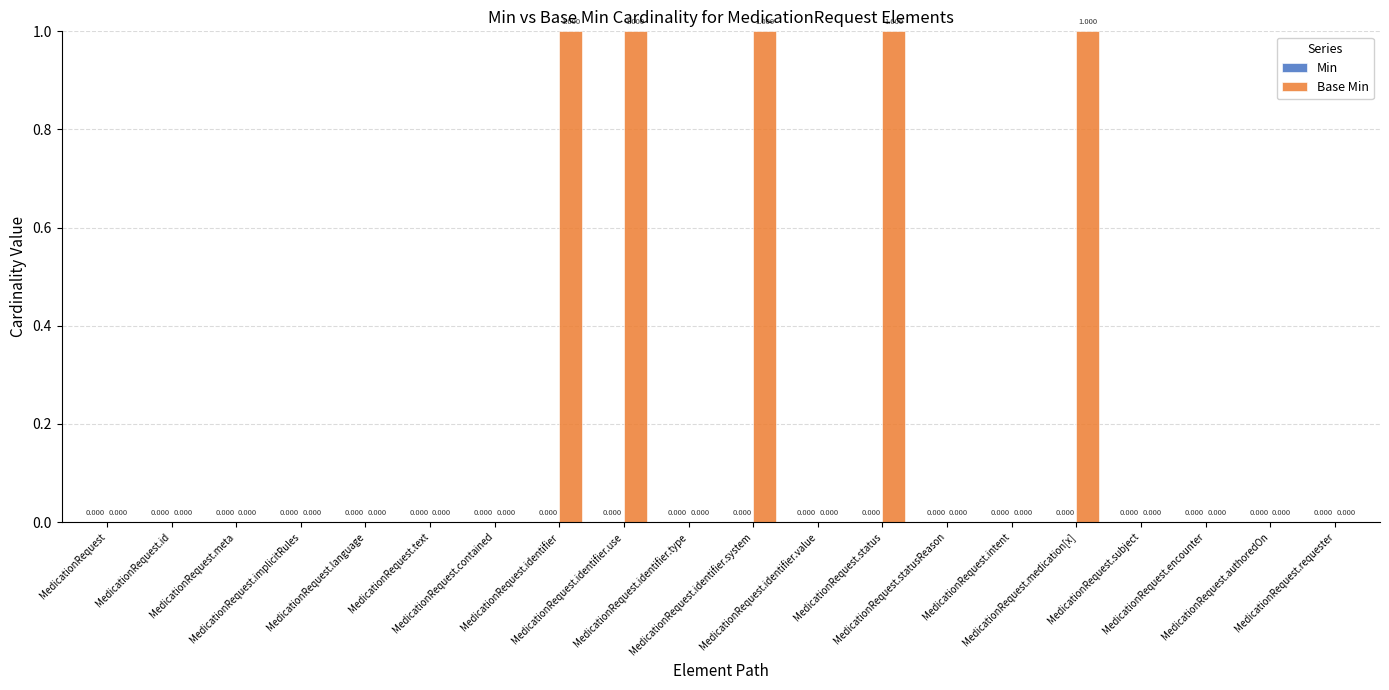

How many values are above zero?

5